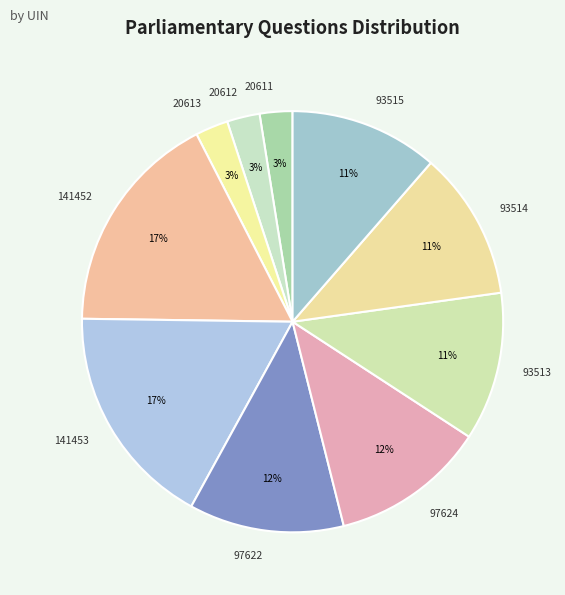

Between 93515 and 20611, which is larger?

93515